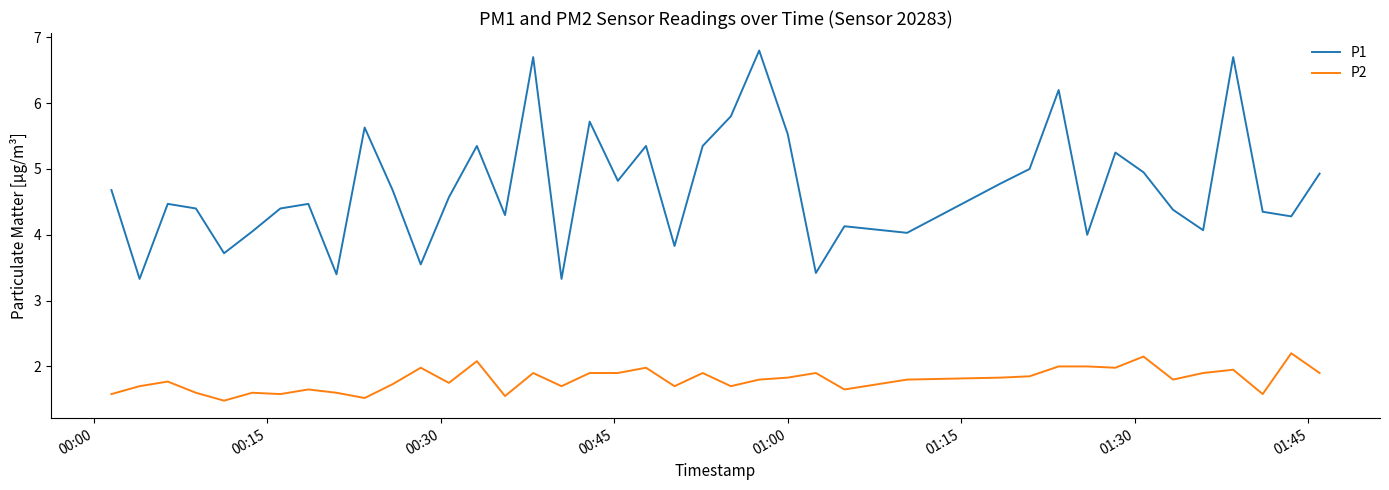

What is the smallest value displayed?

1.5